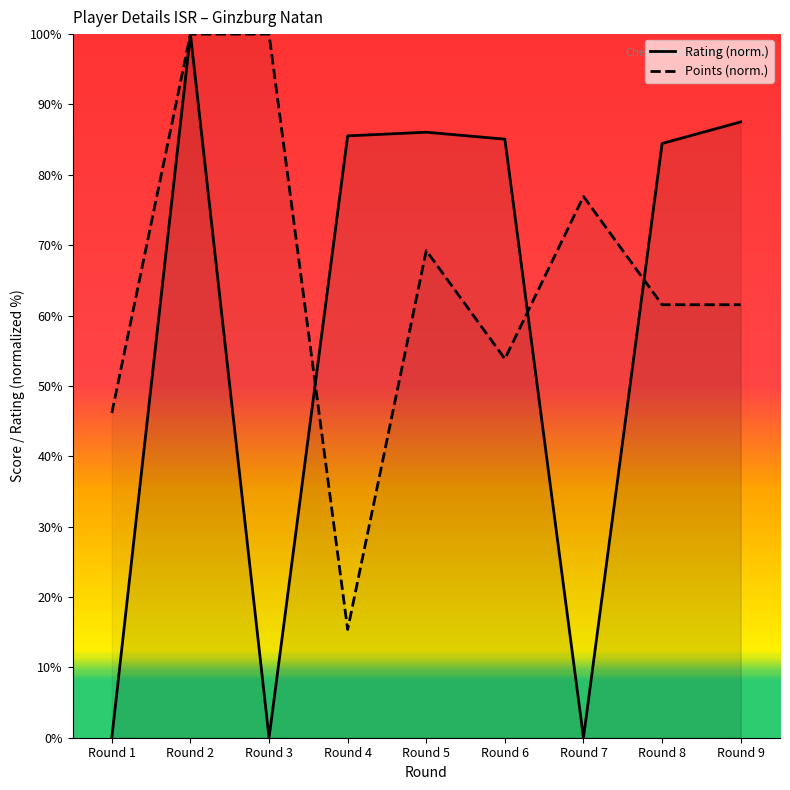

Which series changed the most between Round 2 and Round 5?

Points (norm.)